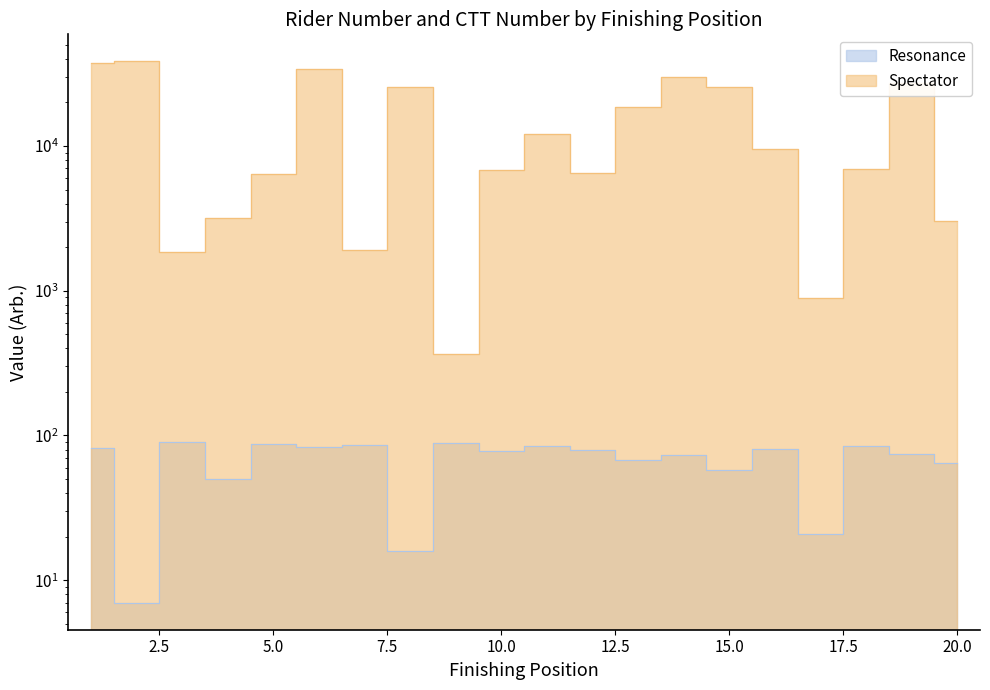

True or false: Spectator and Resonance cross at least once.

False